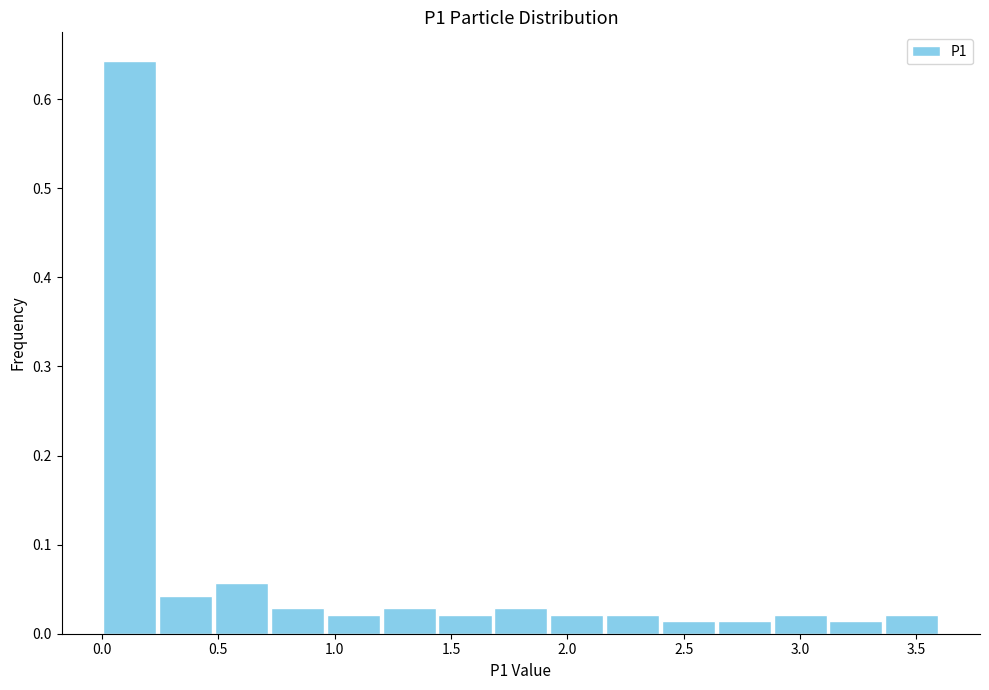

Reading left to right, transcribe this chart: for each bar, give the range it covers on the x-axis and its height. Neither the bar edges nor the heights are printed on the chart, so give them approximately, as read against the axes.

0.00 to 0.24: 0.64
0.24 to 0.48: 0.04
0.48 to 0.72: 0.06
0.72 to 0.96: 0.03
0.96 to 1.20: 0.02
1.20 to 1.44: 0.03
1.44 to 1.68: 0.02
1.68 to 1.92: 0.03
1.92 to 2.16: 0.02
2.16 to 2.40: 0.02
2.40 to 2.64: 0.01
2.64 to 2.88: 0.01
2.88 to 3.12: 0.02
3.12 to 3.36: 0.01
3.36 to 3.60: 0.02